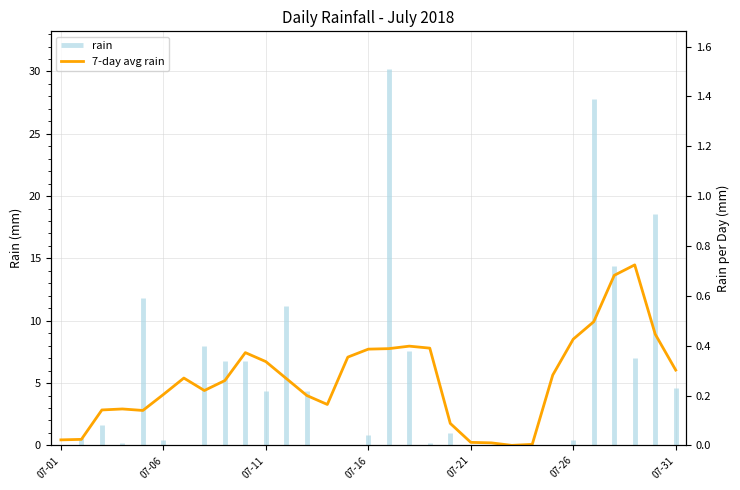

Reading left to right, extract all data points from this chart.

0.4	0.5	2.8	2.9	2.8	4.1	5.4	4.4	5.2	7.4	6.7	5.4	4.0	3.3	7.1	7.7	7.8	8.0	7.8	1.8	0.2	0.2	0.0	0.1	5.6	8.5	9.9	13.6	14.5	8.9	6.0